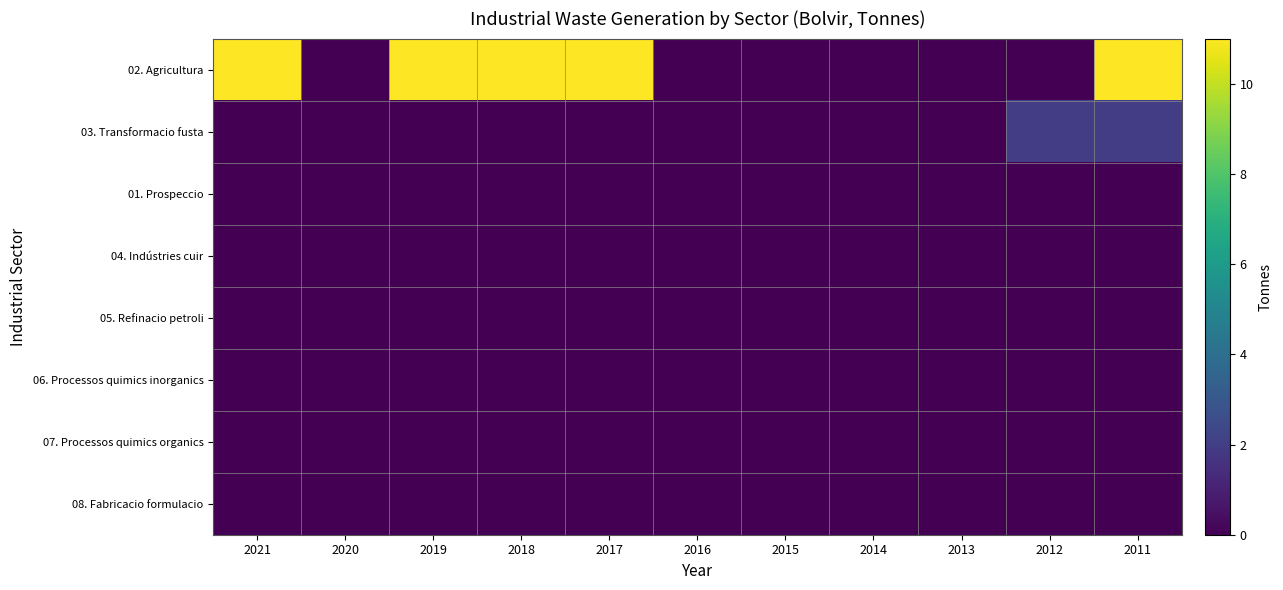

Reading left to right, what are all the values shown in this chart?

02. Agricultura: 2021=11	2020=0	2019=11	2018=11	2017=11	2016=0	2015=0	2014=0	2013=0	2012=0	2011=11
03. Transformacio fusta: 2021=0	2020=0	2019=0	2018=0	2017=0	2016=0	2015=0	2014=0	2013=0	2012=2	2011=2
01. Prospeccio: 2021=0	2020=0	2019=0	2018=0	2017=0	2016=0	2015=0	2014=0	2013=0	2012=0	2011=0
04. Indústries cuir: 2021=0	2020=0	2019=0	2018=0	2017=0	2016=0	2015=0	2014=0	2013=0	2012=0	2011=0
05. Refinacio petroli: 2021=0	2020=0	2019=0	2018=0	2017=0	2016=0	2015=0	2014=0	2013=0	2012=0	2011=0
06. Processos quimics inorganics: 2021=0	2020=0	2019=0	2018=0	2017=0	2016=0	2015=0	2014=0	2013=0	2012=0	2011=0
07. Processos quimics organics: 2021=0	2020=0	2019=0	2018=0	2017=0	2016=0	2015=0	2014=0	2013=0	2012=0	2011=0
08. Fabricacio formulacio: 2021=0	2020=0	2019=0	2018=0	2017=0	2016=0	2015=0	2014=0	2013=0	2012=0	2011=0